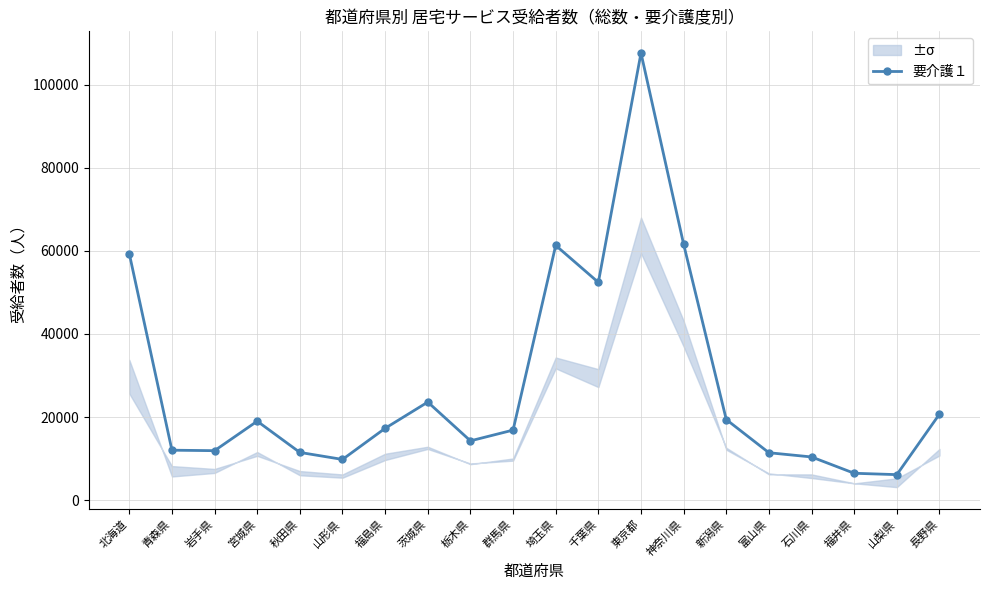

What is the sum of all values?

552946